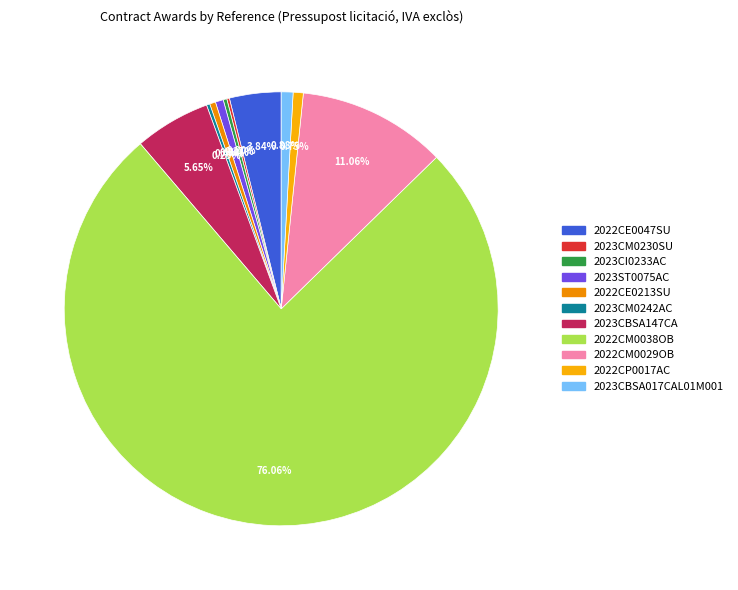

Is there a majority slice in this chart?

Yes